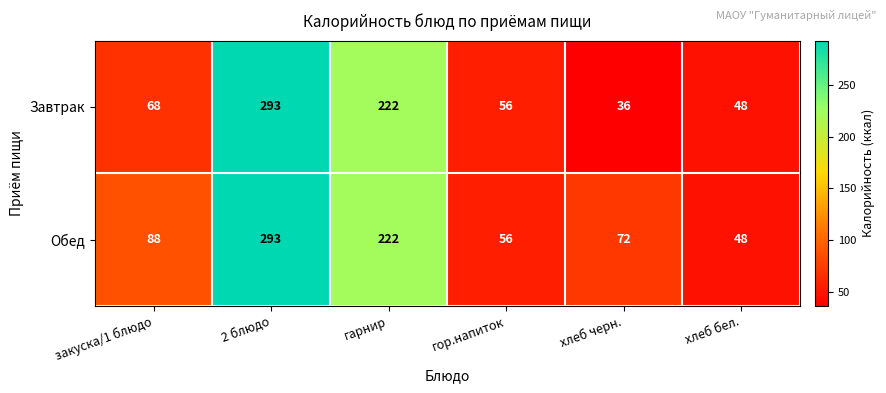

Where is Завтрак nearest to the value 164?

гарнир